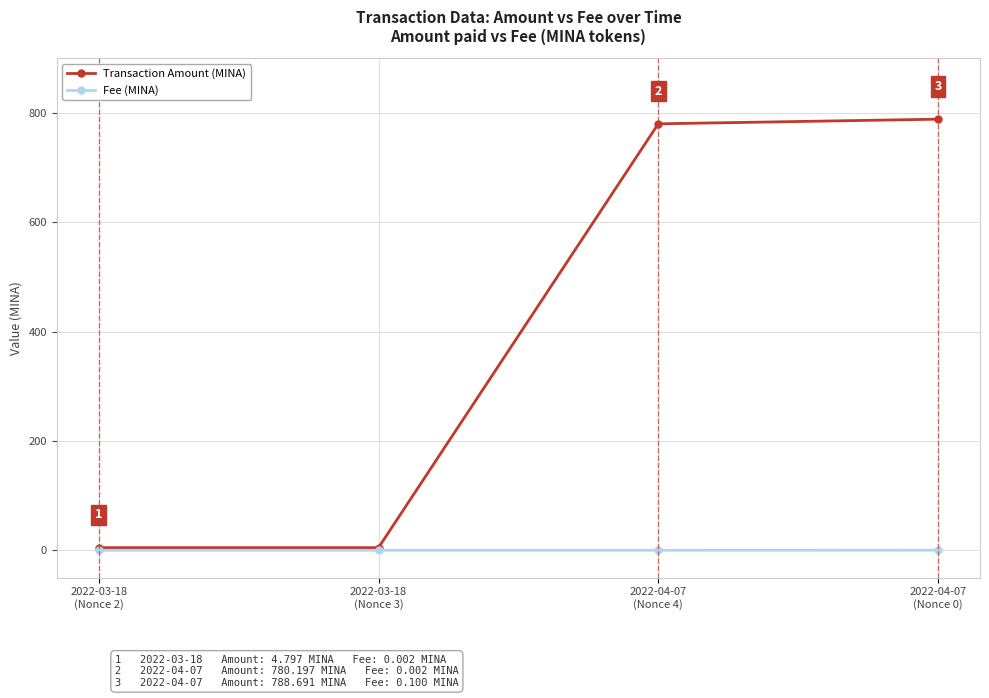

Rank the series by their maximum value, from highest to lowest.

Transaction Amount (MINA), Fee (MINA)